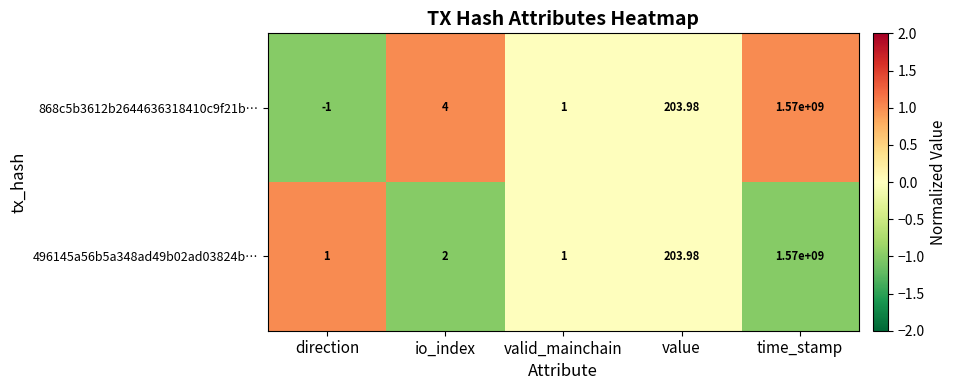

Is the value of 868c5b3612b2644636318410c9f21b… at io_index greater than the value of 496145a56b5a348ad49b02ad03824b… at direction?

Yes